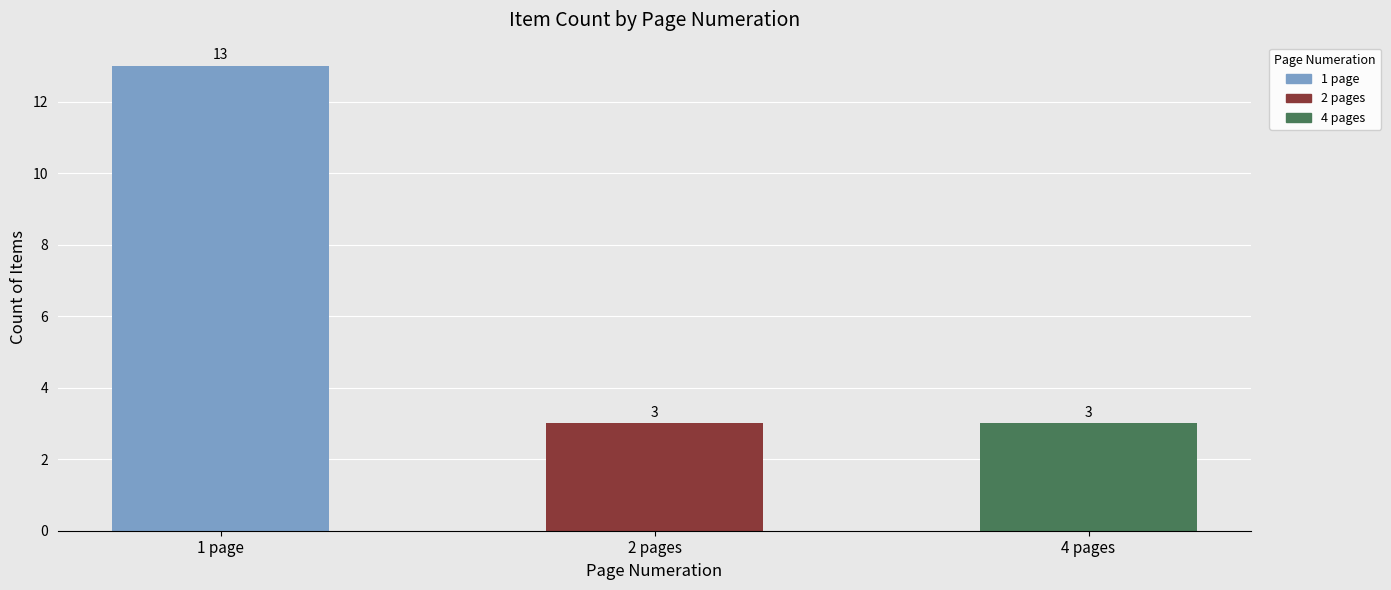

What is the change in value from 1 page to 2 pages?

-10